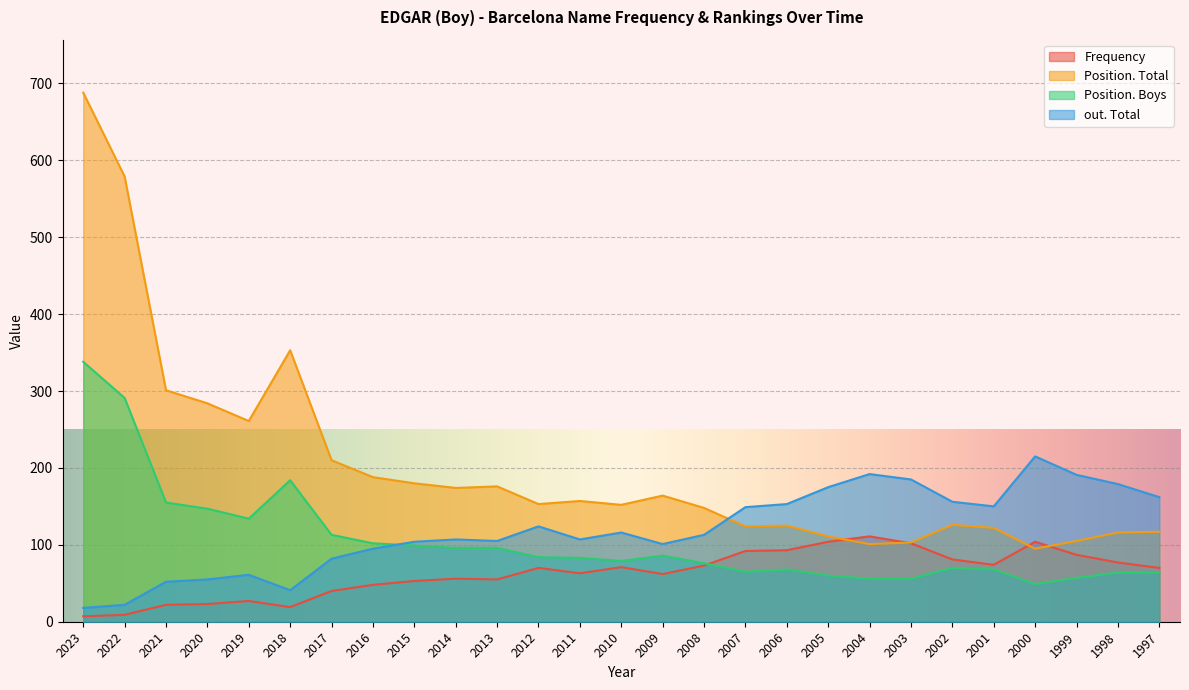

Is it true that out. Total equals 116 at 2010?

True